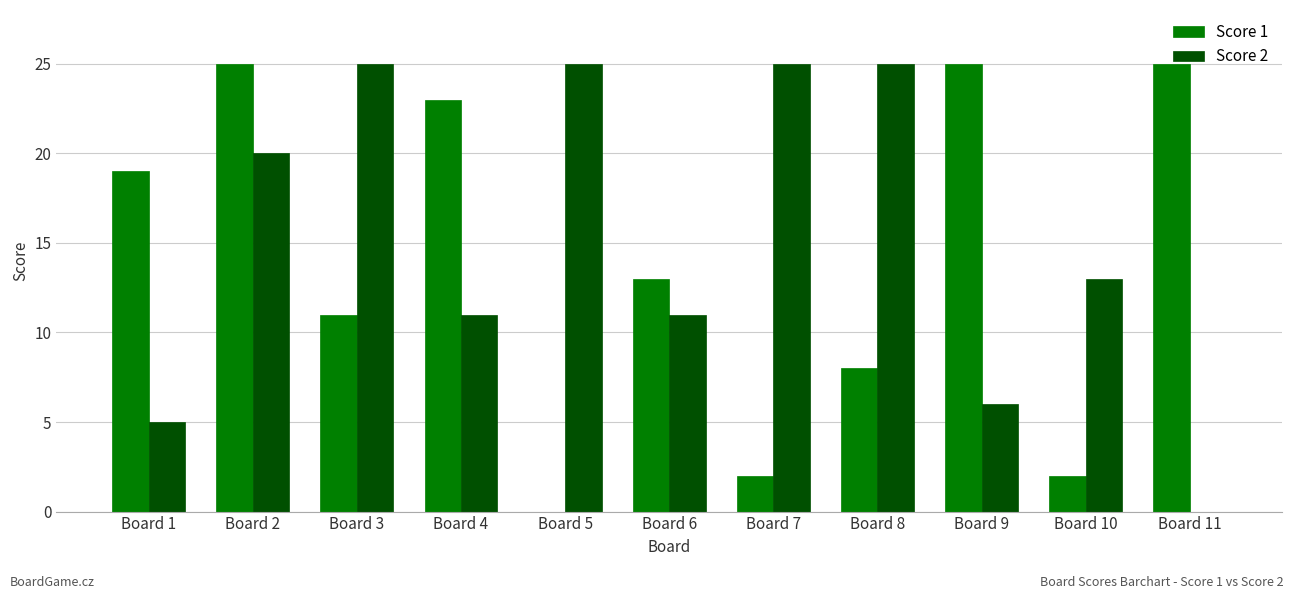

Reading right to left, list all the values displayed in this chart.

Score 1: 25	2	25	8	2	13	0	23	11	25	19
Score 2: 0	13	6	25	25	11	25	11	25	20	5